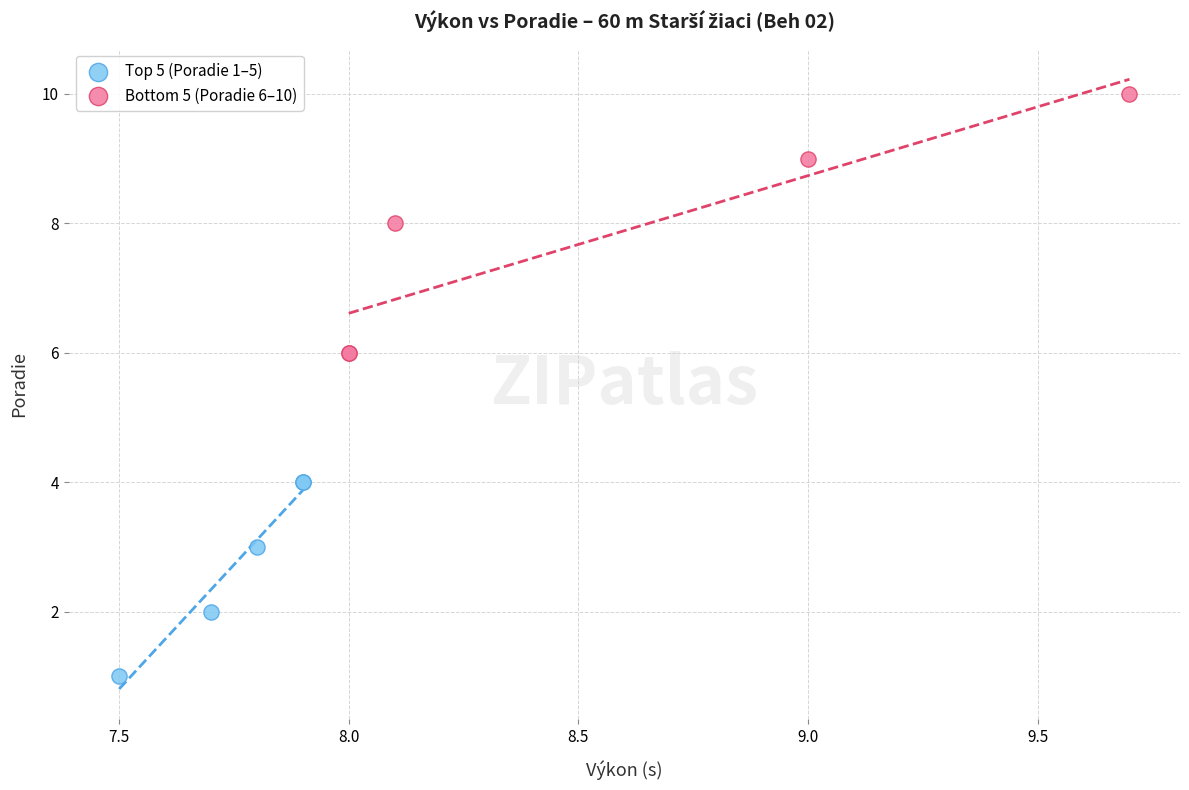

Which series reaches the maximum Y coordinate?

Bottom 5 (Poradie 6–10)